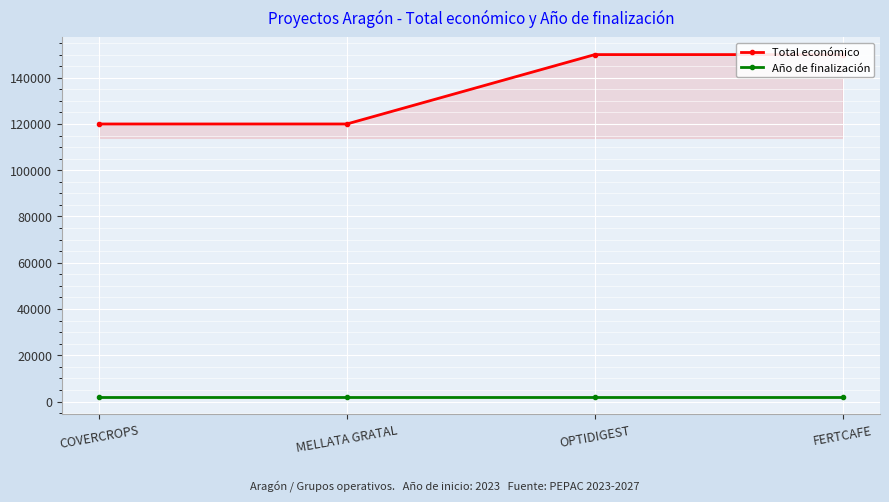

What is the average value of the Año de finalización series?

2026